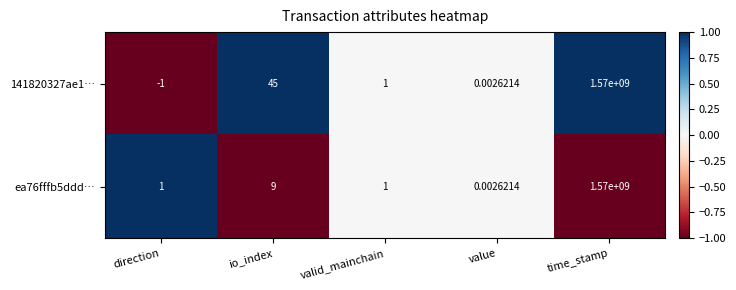

Where does the 141820327ae1… series first go above 1?

io_index